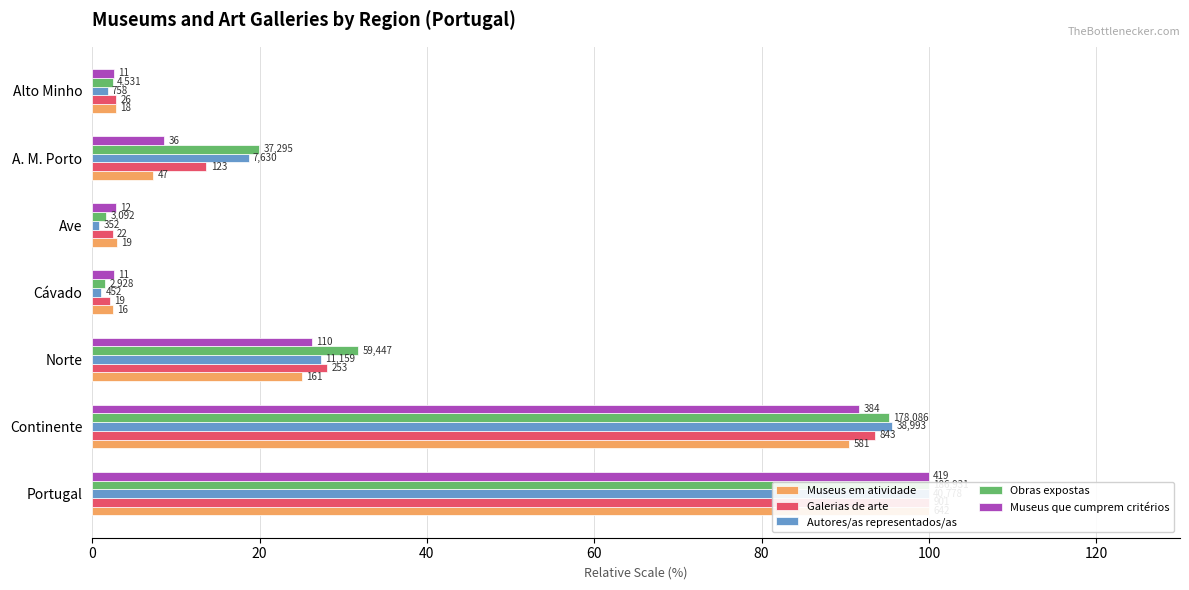

Reading left to right, extract all data points from this chart.

Museus em atividade: 100.0	90.5	25.1	2.5	3.0	7.3	2.8
Galerias de arte: 100.0	93.6	28.1	2.1	2.4	13.7	2.9
Autores/as representados/as: 100.0	95.6	27.4	1.1	0.9	18.7	1.9
Obras expostas: 100.0	95.3	31.8	1.6	1.7	20.0	2.4
Museus que cumprem critérios: 100.0	91.6	26.3	2.6	2.9	8.6	2.6